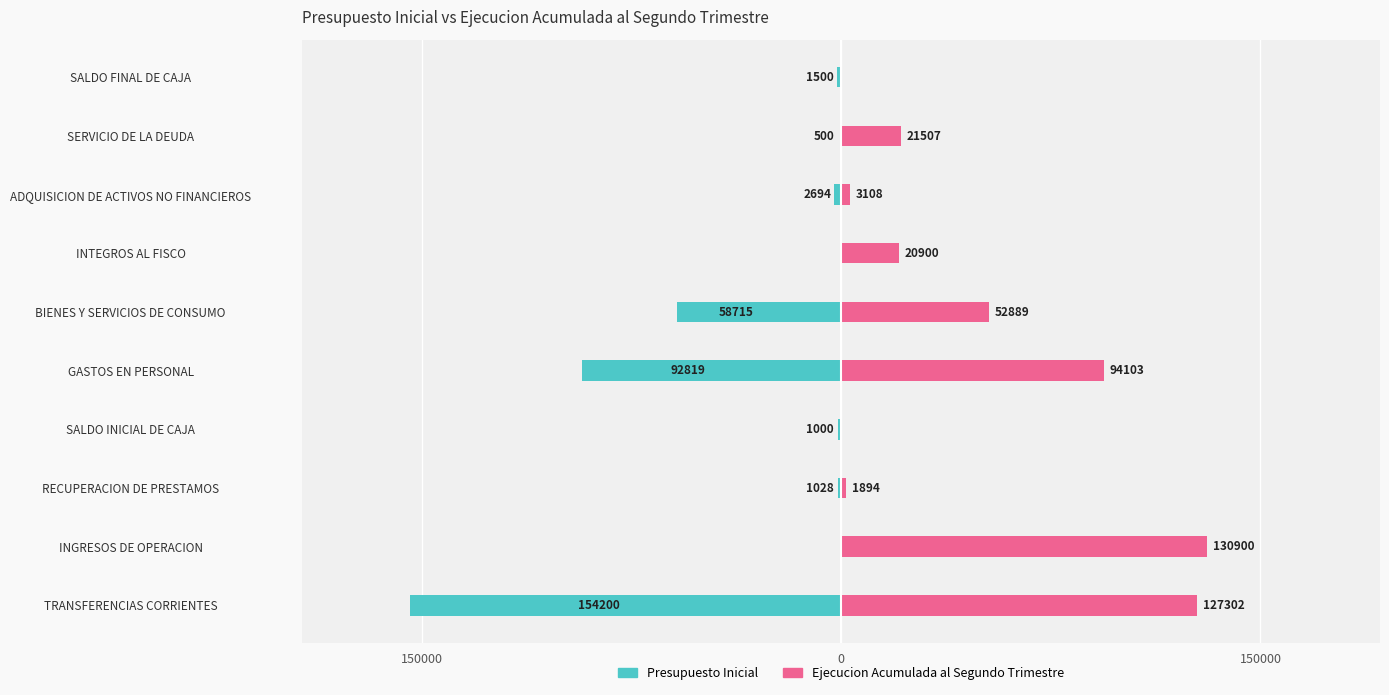

Which series has the widest spread of values?

Presupuesto Inicial